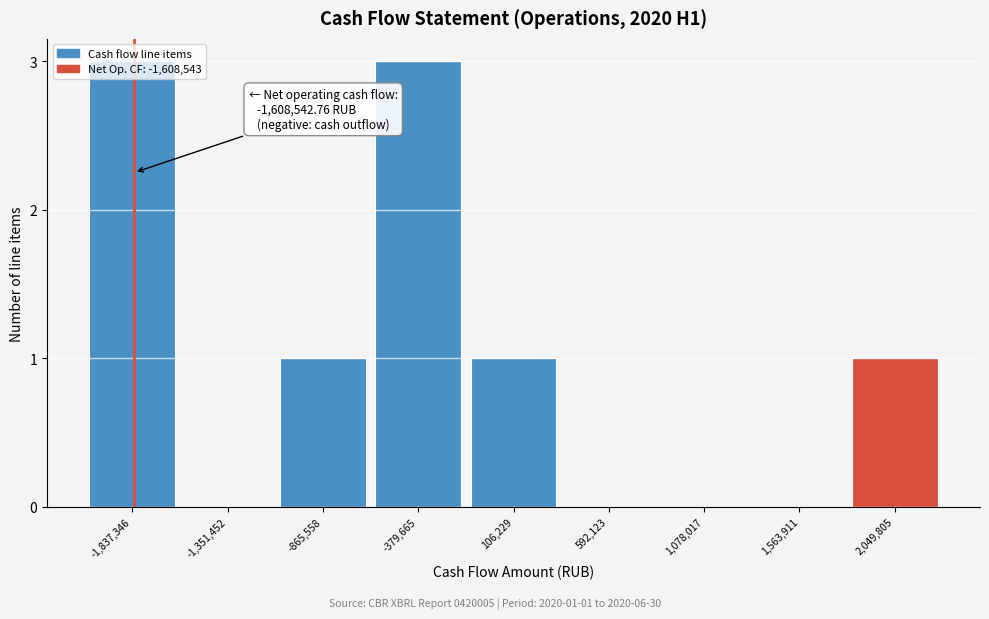

What is the sum of all values?

9